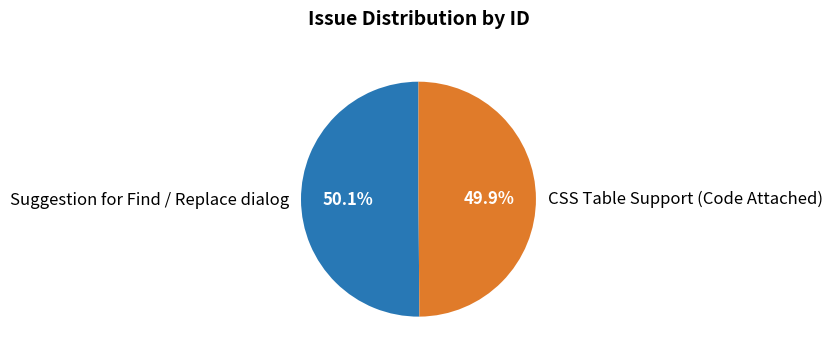

What is the ratio of the value at Suggestion for Find / Replace dialog to the value at CSS Table Support (Code Attached)?

1.0